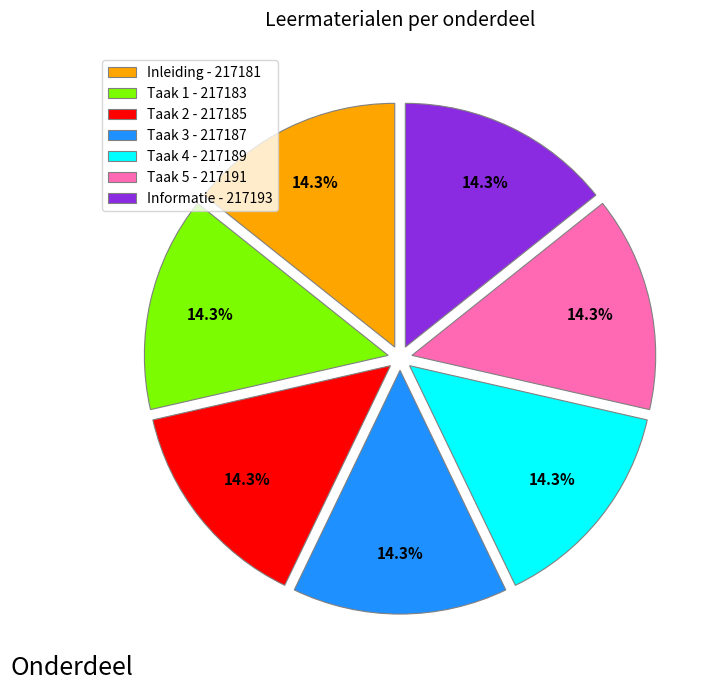

How many slices are in this pie chart?

7